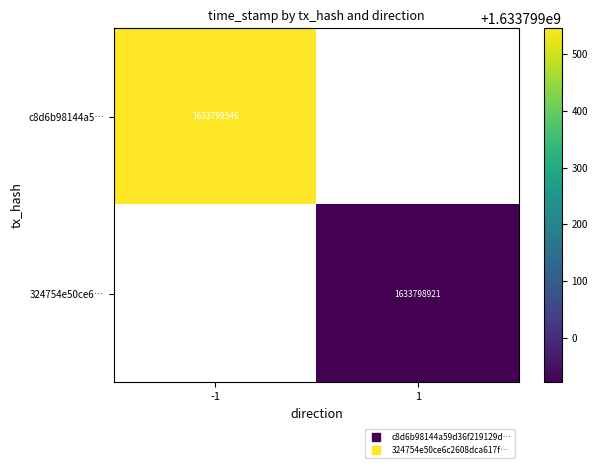

Is the value of c8d6b98144a59d36f219129dfa246a497c88968 at 0 greater than the value of 324754e50ce6c2608dca617f6f9b2f08071da4b at 1?

No